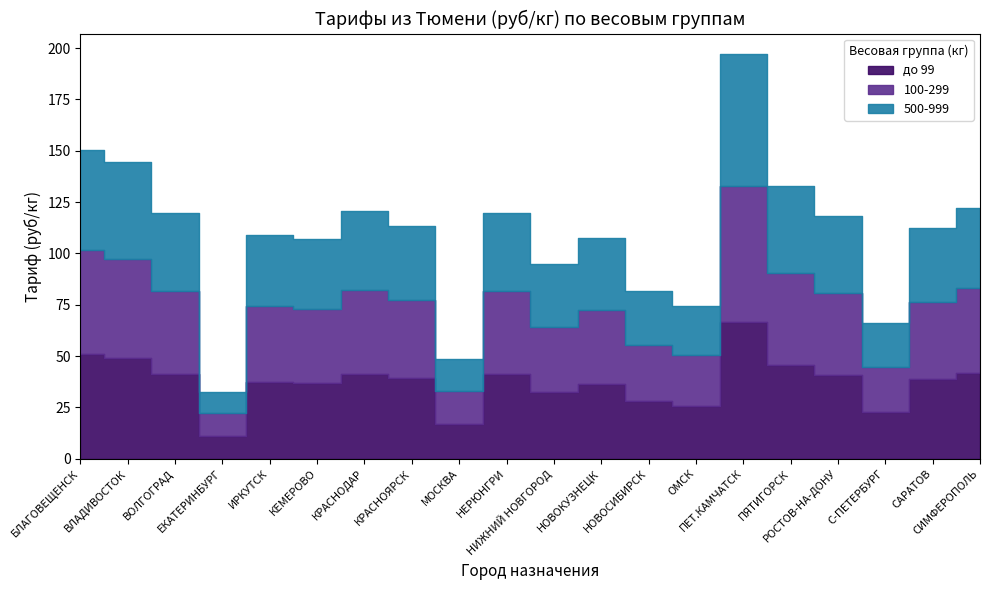

What is the difference between the 100-299 values at ЕКАТЕРИНБУРГ and ОМСК?

14.1